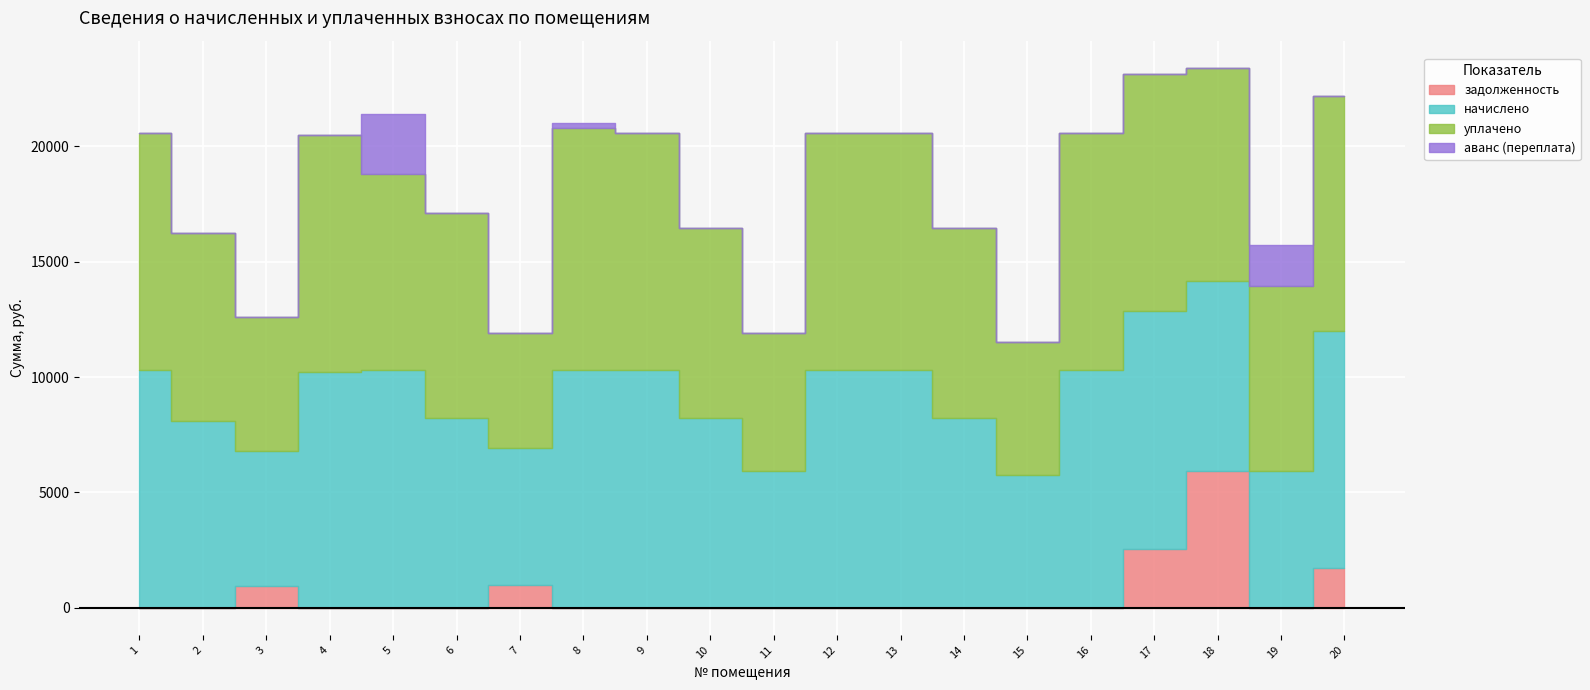

Does the chart display data point markers on the line(s)?

No